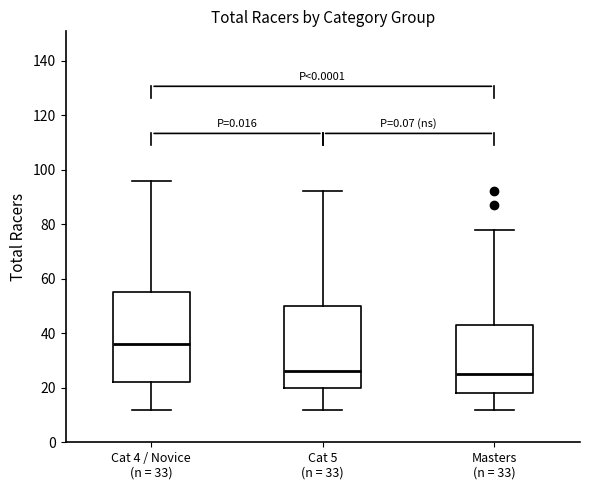

Reading left to right, transcribe this box plot: for each box, give where its median line is, the range the box spans, and where its two whiskers end, as read against the y-axis. The values are not printed on the chart, so give them approximately, as read against the axis.

Cat 4 / Novice (n = 33): median 36, box 22 to 56, whiskers 12 to 96
Cat 5 (n = 33): median 26, box 20 to 50, whiskers 12 to 92
Masters (n = 33): median 26, box 18 to 44, whiskers 12 to 78